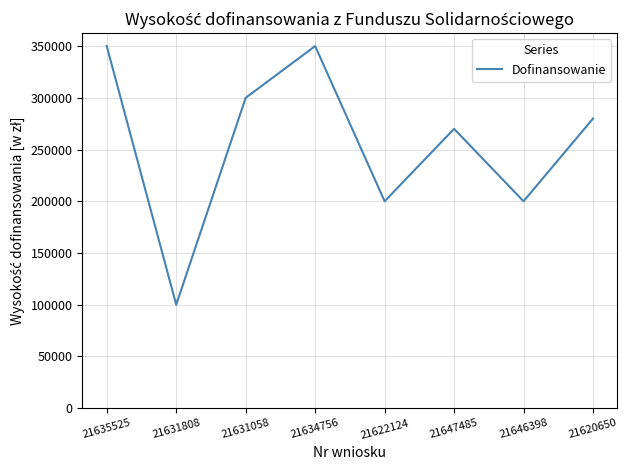

True or false: the data has more than 1 interior local peaks.

True